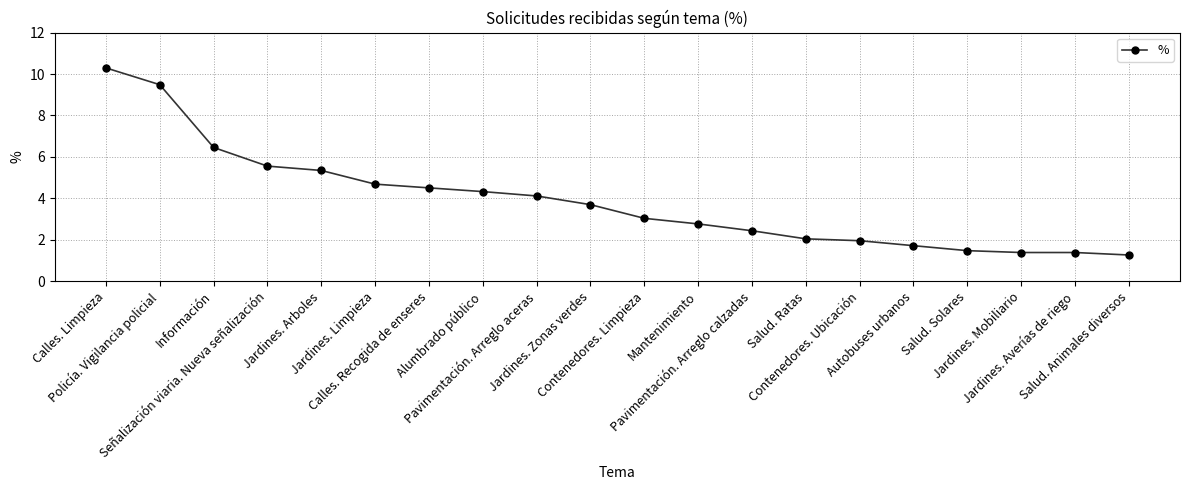

Reading right to left, what are all the values shown in this chart?

1.3	1.4	1.4	1.5	1.7	2.0	2.0	2.4	2.8	3.0	3.7	4.1	4.3	4.5	4.7	5.3	5.6	6.5	9.5	10.3